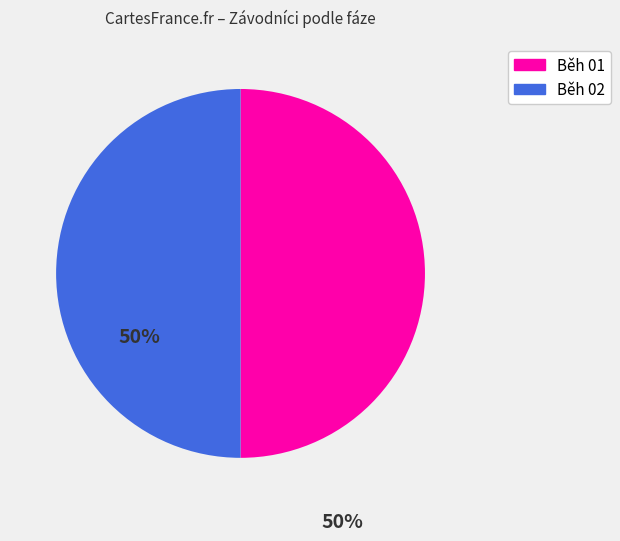

True or false: Běh 01 accounts for 50% of the total.

True